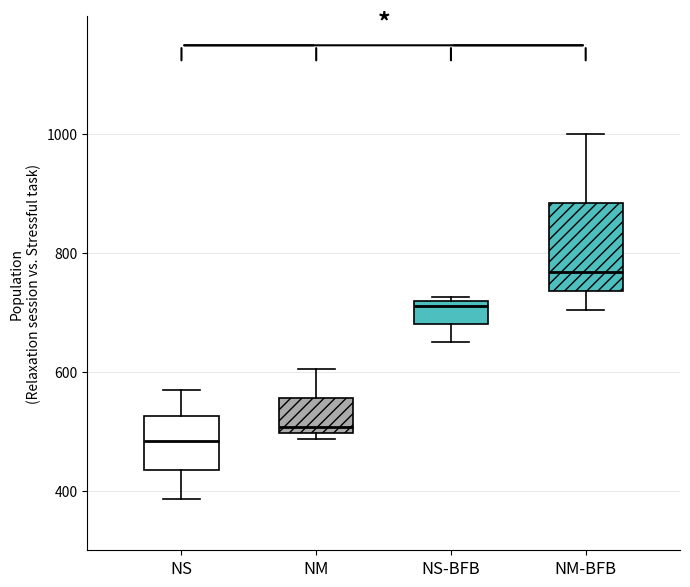

Comparing the boxes themselves (not the whiskers), which one is the tallest?

NM-BFB